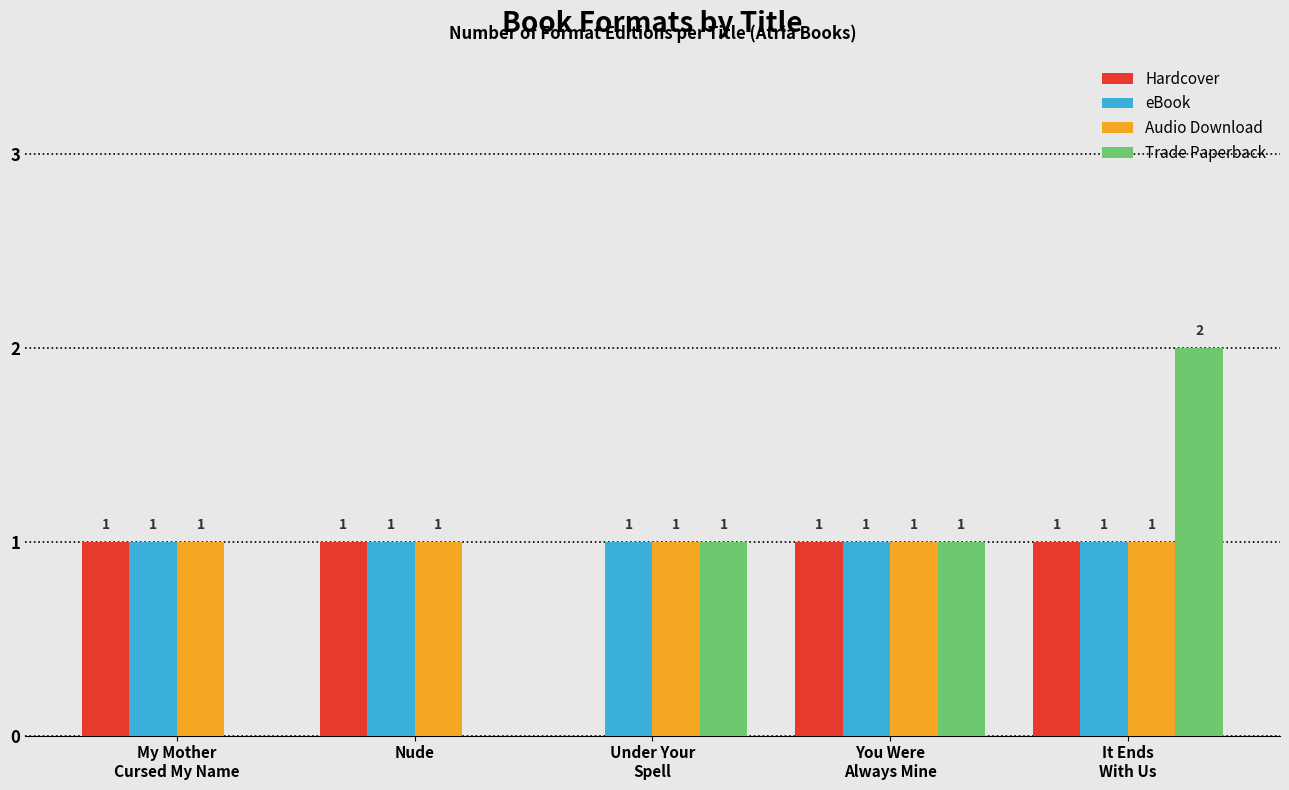

Reading left to right, list all the values displayed in this chart.

Hardcover: 1	1	0	1	1
eBook: 1	1	1	1	1
Audio Download: 1	1	1	1	1
Trade Paperback: 0	0	1	1	2